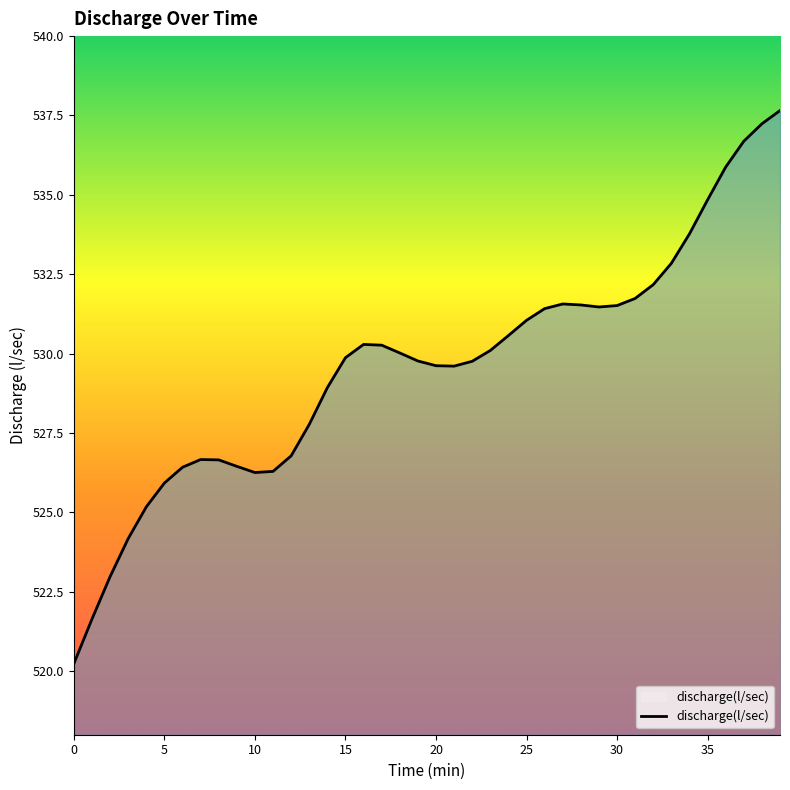

What is the difference between the maximum and minimum values?

17.4